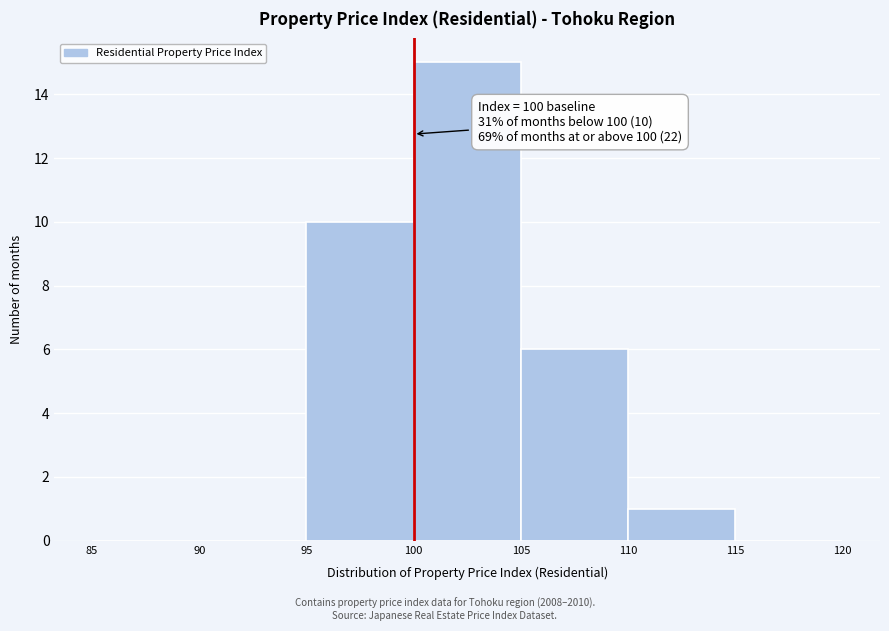

Over which range of the x-axis is the bar tallest?

100 to 105